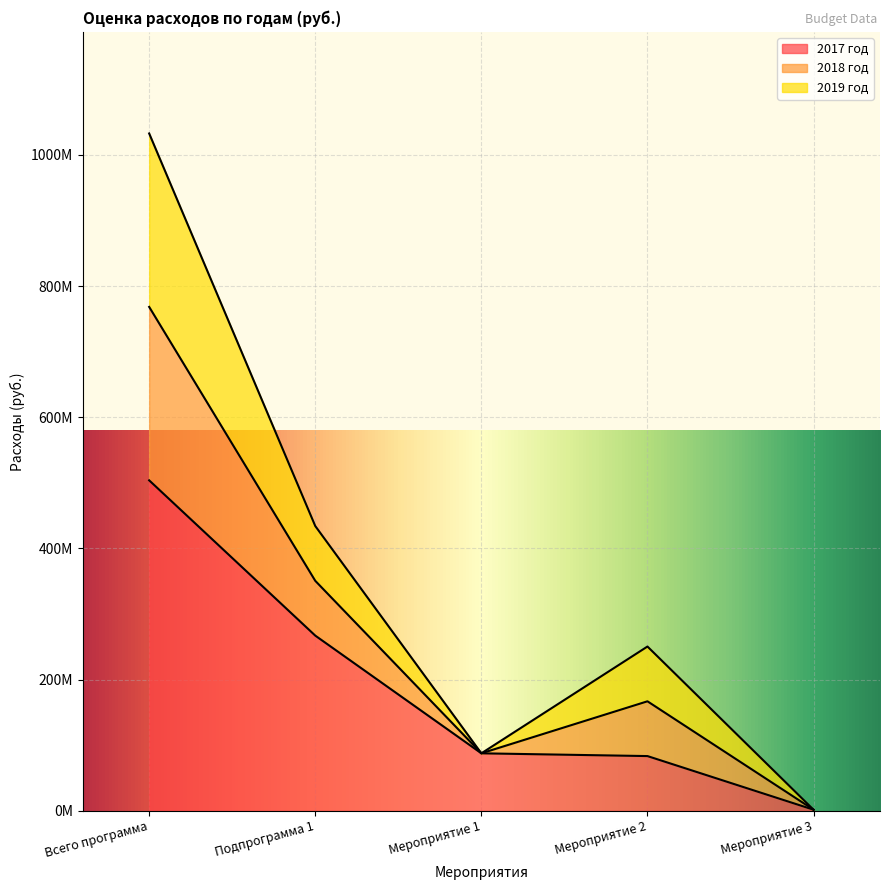

How many values in the 2017 год series exceed 87718600?

2